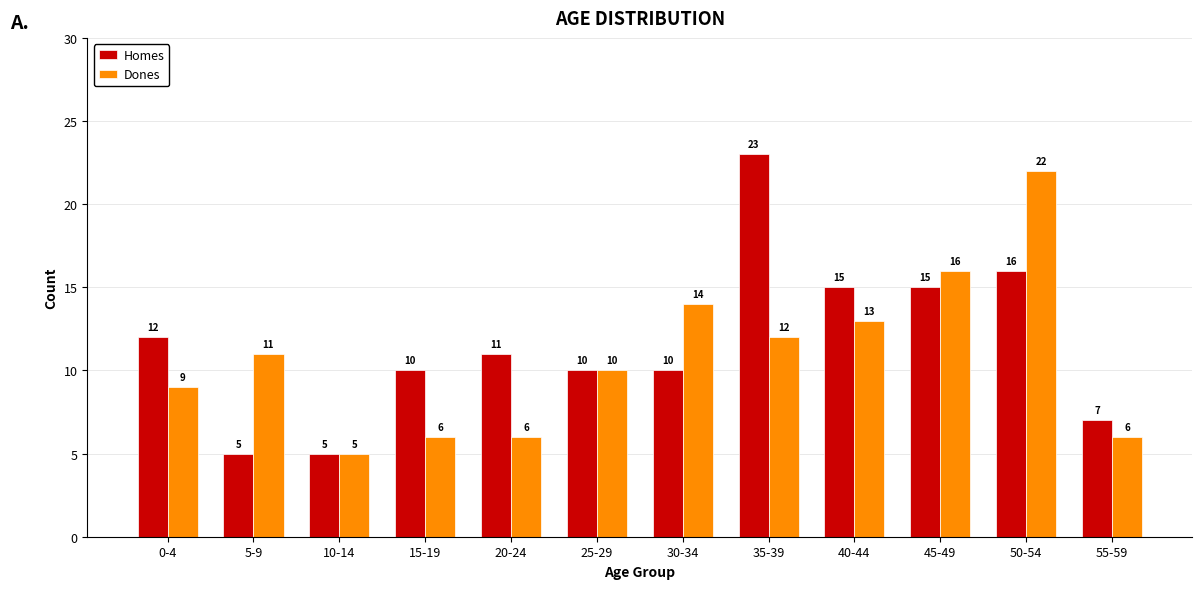

What is the average value of the Dones series?

11